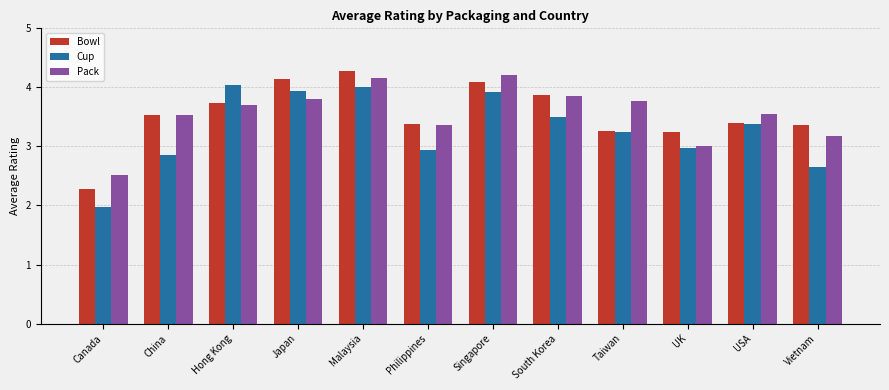

Read the Cup value at Japan.

3.9